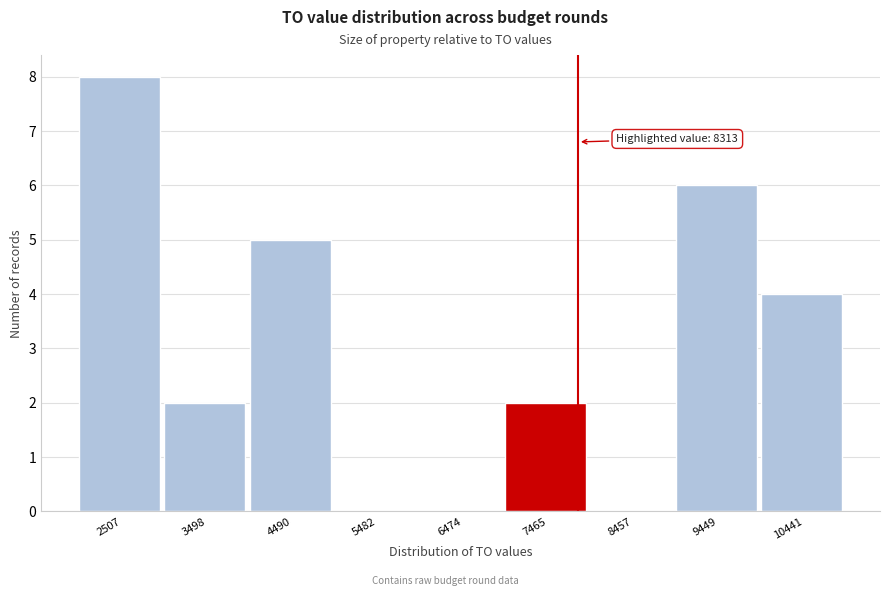

Reading left to right, list all the values displayed in this chart.

2507=8	3498=2	4490=5	5482=0	6474=0	7465=2	8457=0	9449=6	10441=4